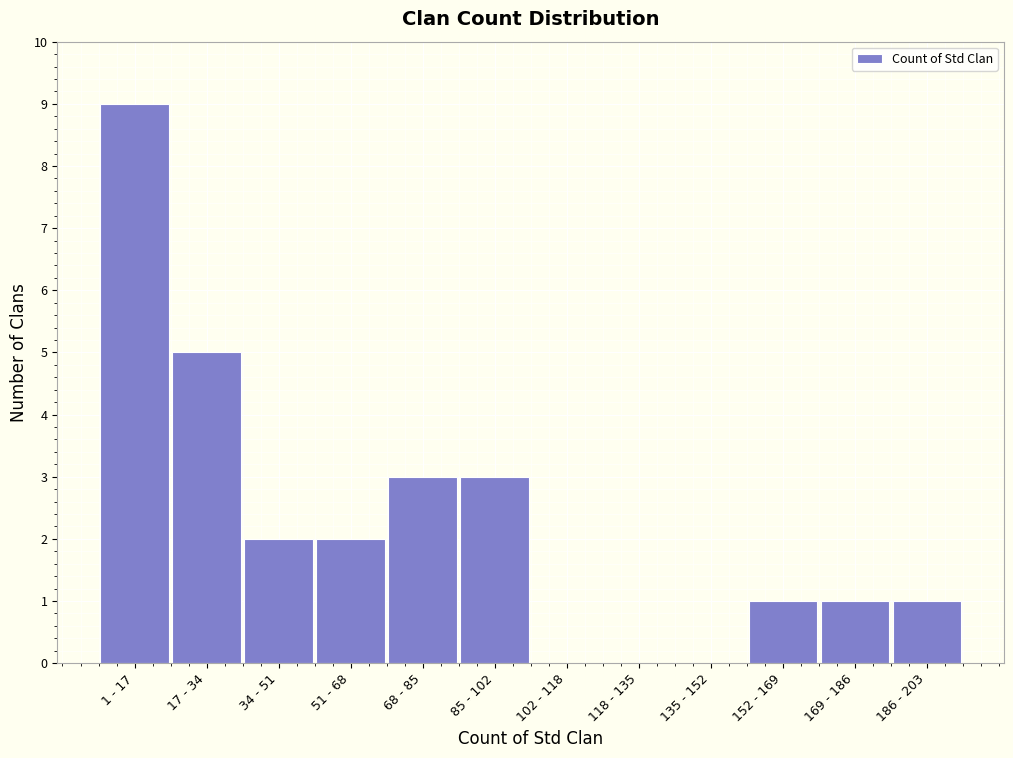

Reading right to left, what are all the values shown in this chart?

186 - 203=1	169 - 186=1	152 - 169=1	135 - 152=0	118 - 135=0	102 - 118=0	85 - 102=3	68 - 85=3	51 - 68=2	34 - 51=2	17 - 34=5	1 - 17=9